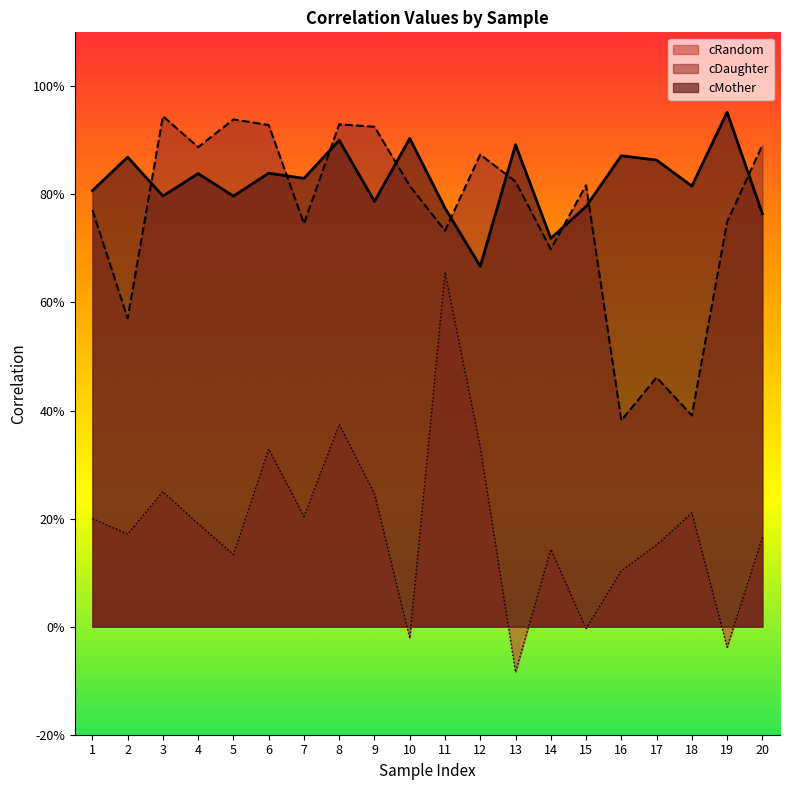

What is the total value across all series at 18?

1.4